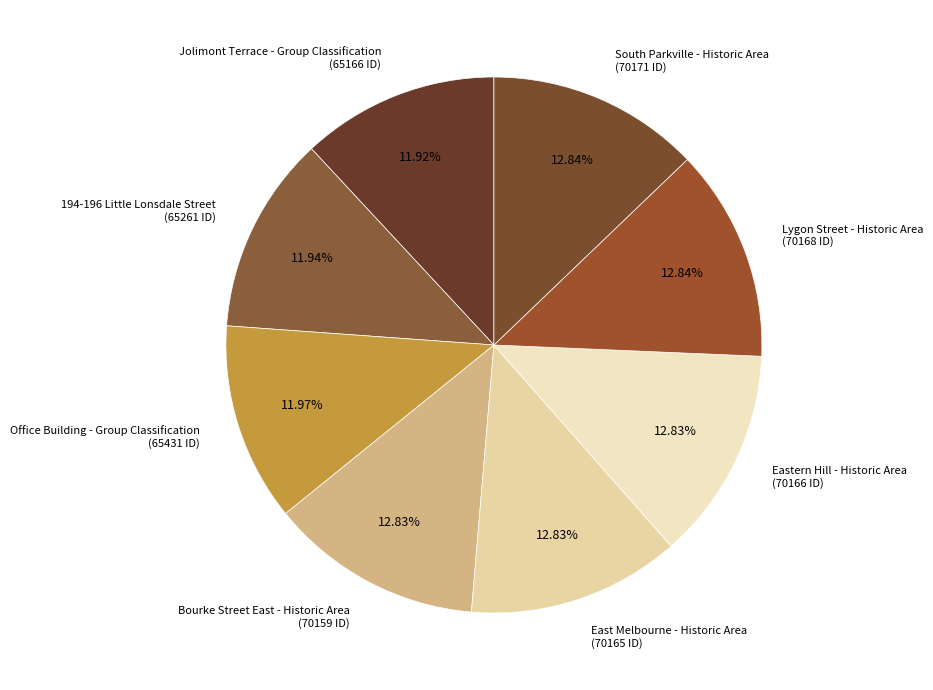

What percentage do South Parkville - Historic Area and East Melbourne - Historic Area together represent?

25.7%